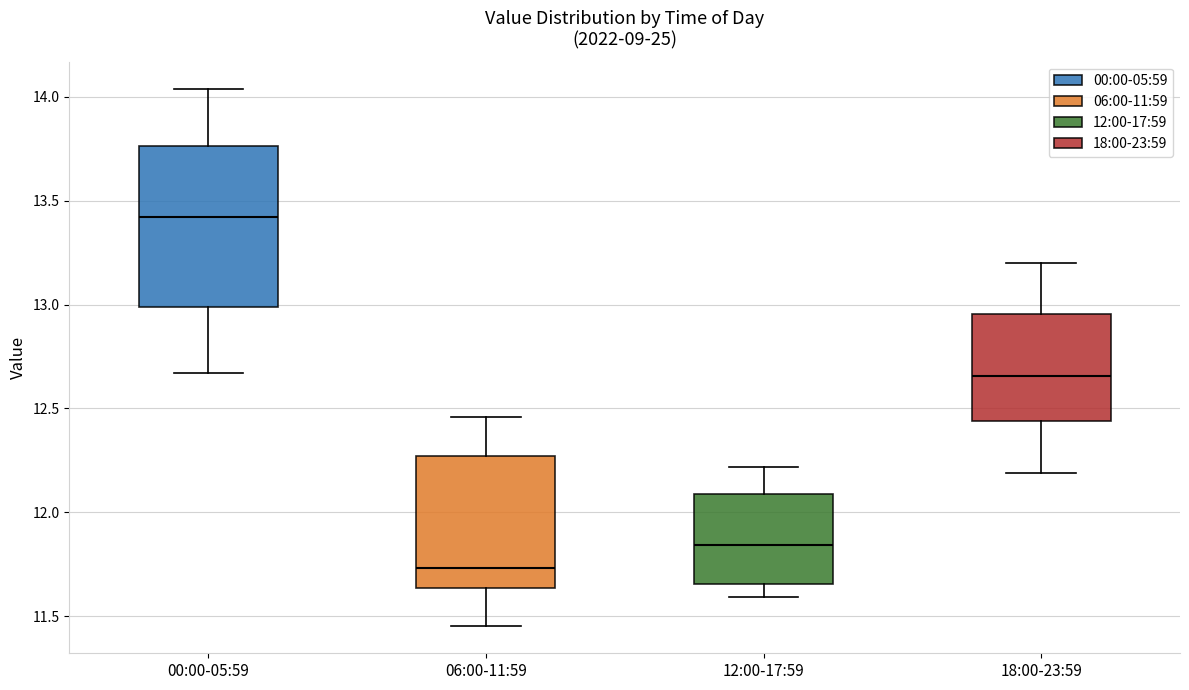

Where is the upper edge of the box for 06:00-11:59 on the y-axis? The values are not printed on the chart, so give them approximately, as read against the axis.

12.25